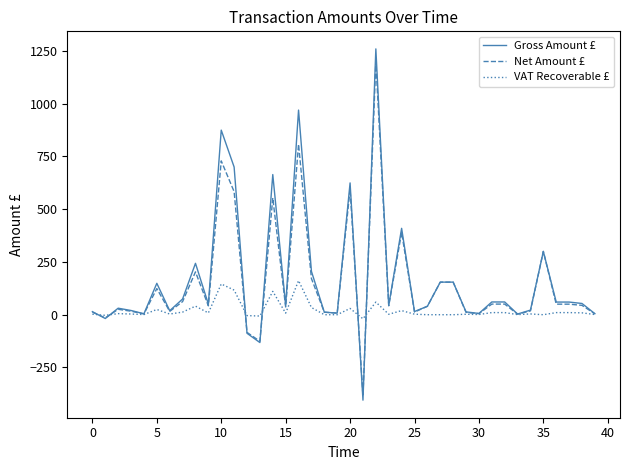

What is the average value of the Net Amount £ series?

149.3